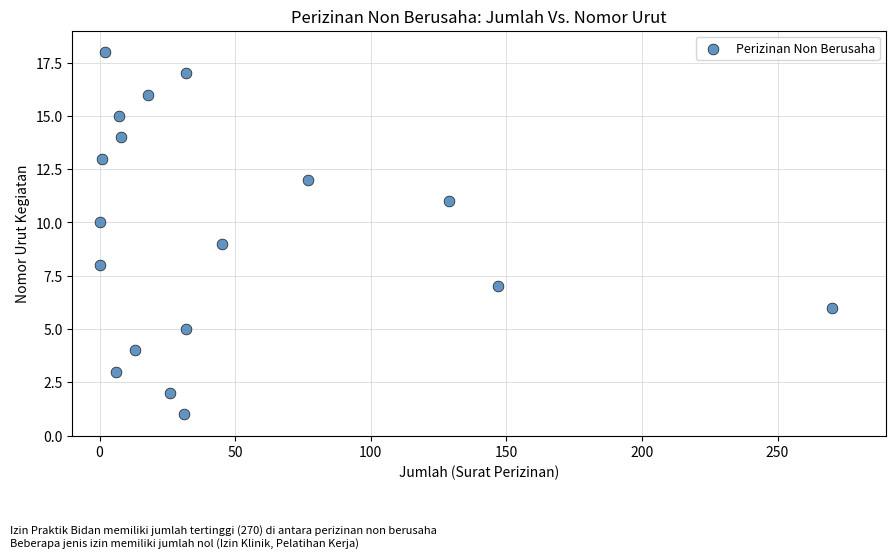

What is the range of Y values (max minus min)?

17